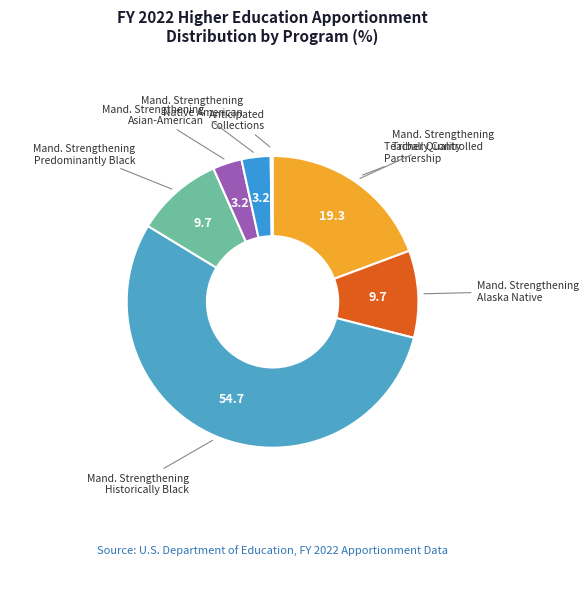

Is there any slice that represents more than half of the pie?

Yes